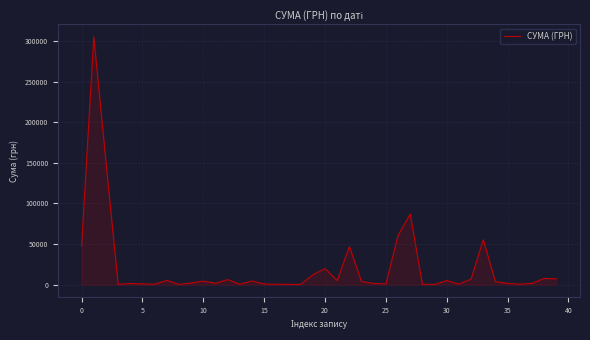

What is the difference between the maximum and minimum values?

305329.9